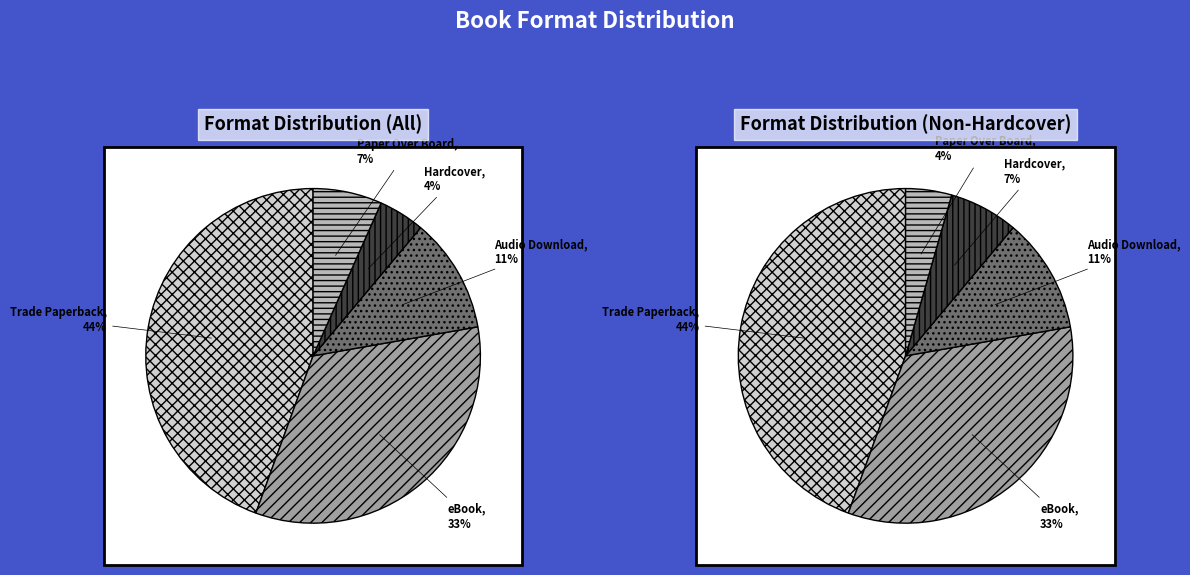

To the nearest percent, what portion does Hardcover represent?

4%